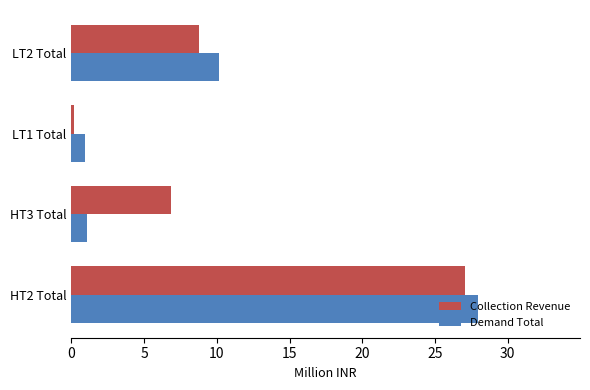

Is it true that Demand Total equals 6.7 at LT2 Total?

False